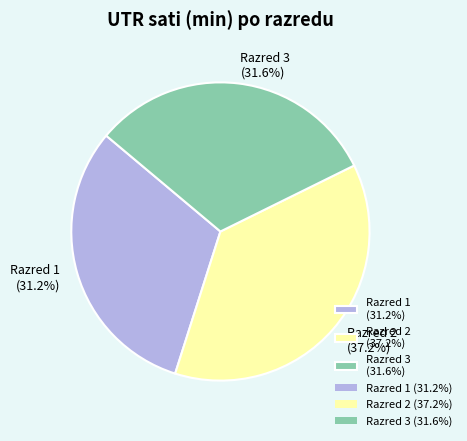

To the nearest percent, what is the difference between the largest and smallest slice percentages?

6%